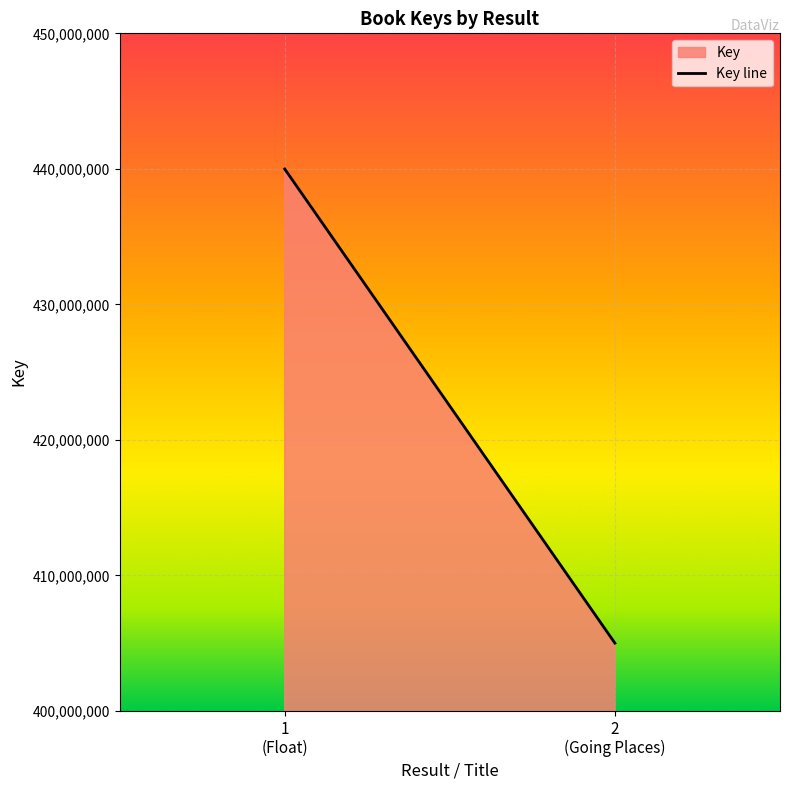

How many data points does each series have?

2